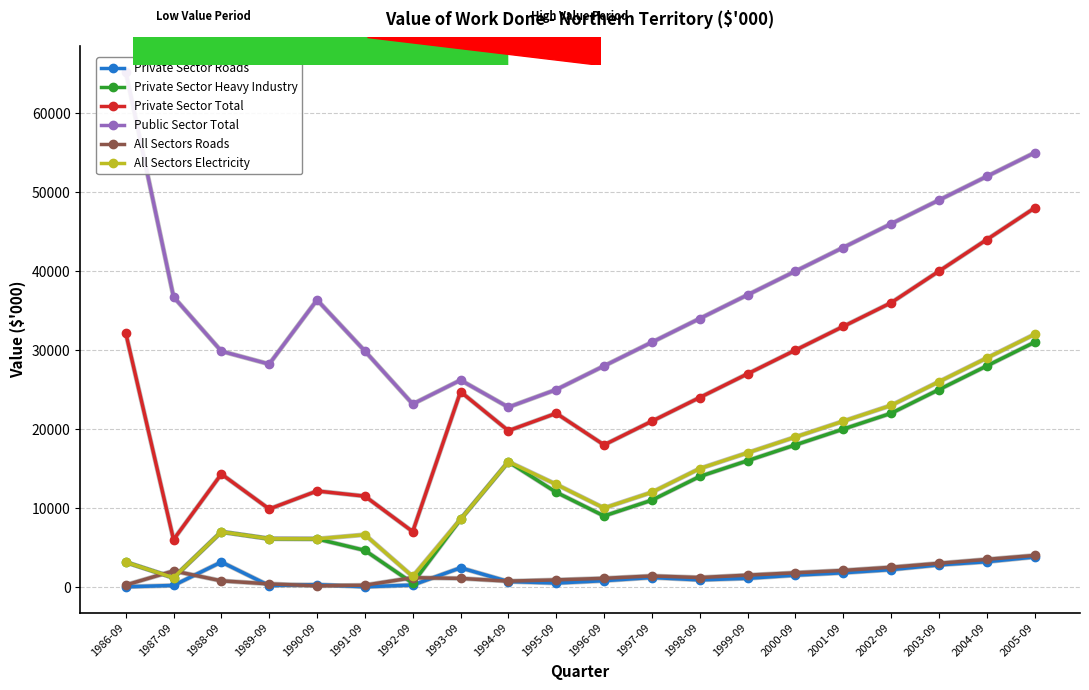

What are all the series names shown in the legend?

Private Sector Roads, Private Sector Heavy Industry, Private Sector Total, Public Sector Total, All Sectors Roads, All Sectors Electricity